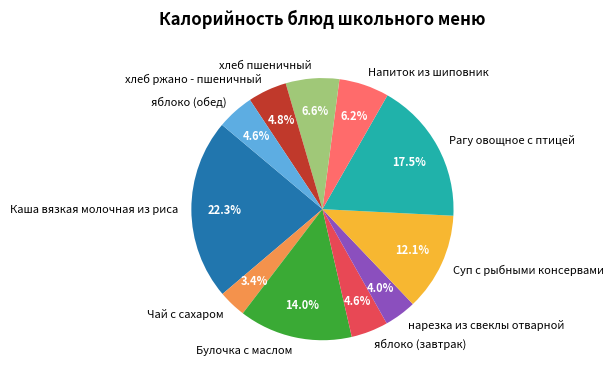

Is Чай с сахаром the majority of the pie?

No